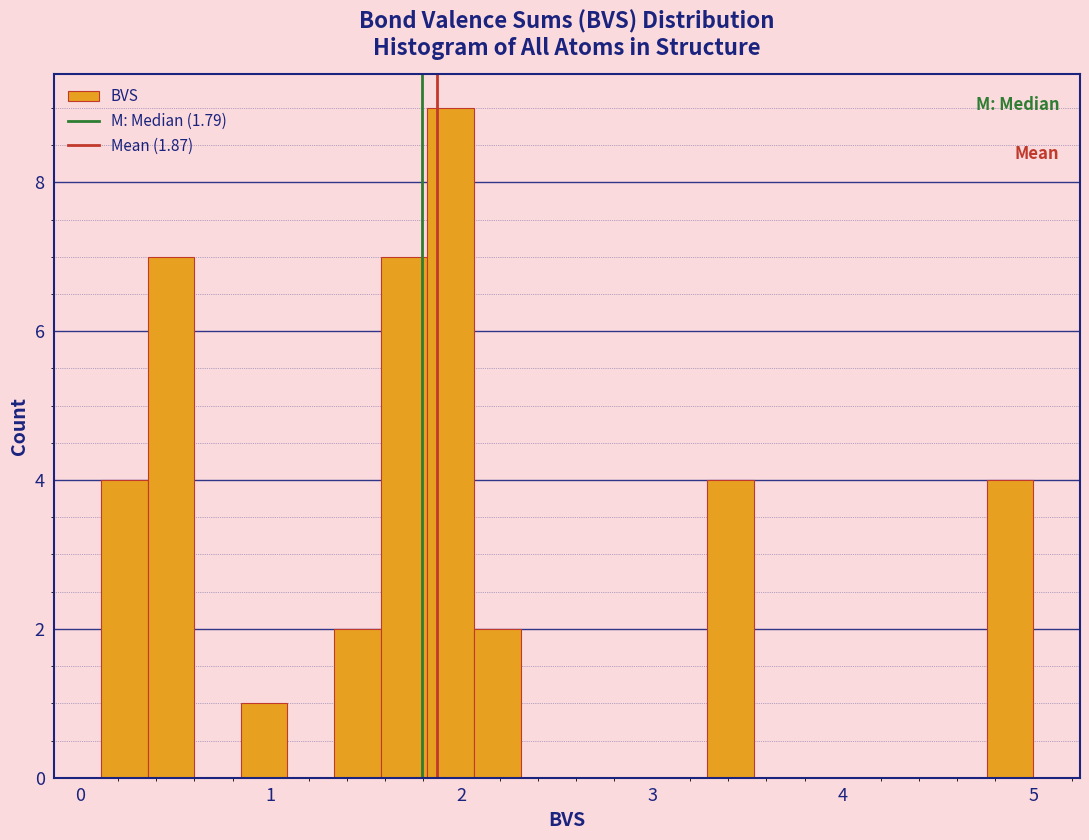

Around what value on the x-axis is the tallest bar? Give the approximate position of its centre, as read against the axis.

1.9